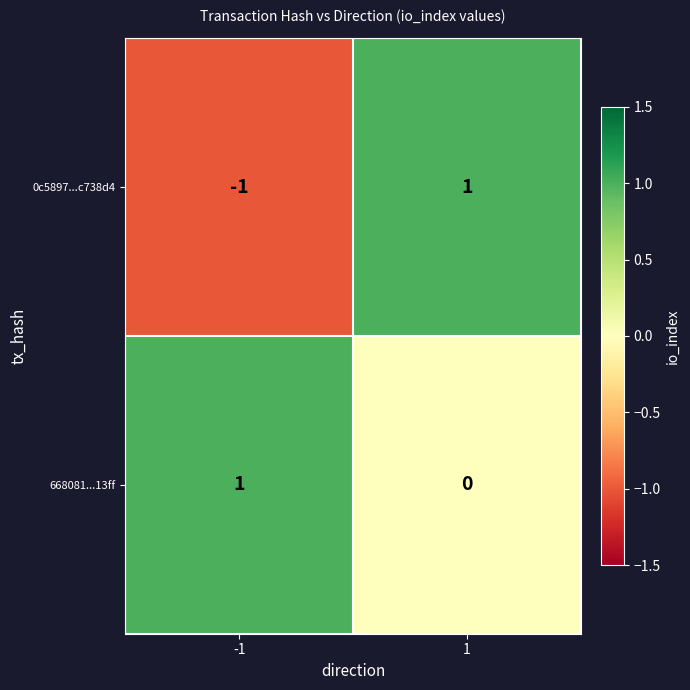

The value of 0c5897...c738d4 at -1 is 0. True or false?

False